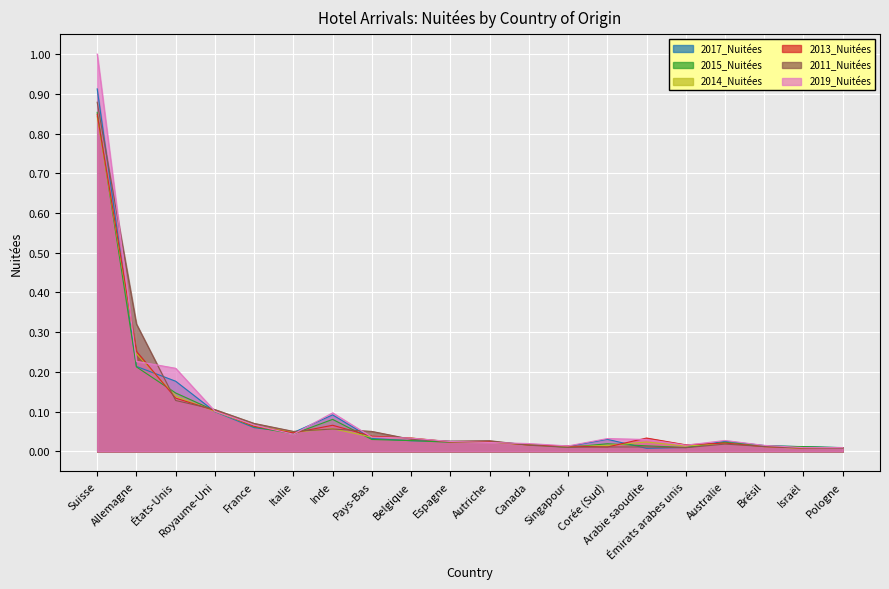

The 2017_Nuitées series shows 0.0 at Pologne. True or false?

False